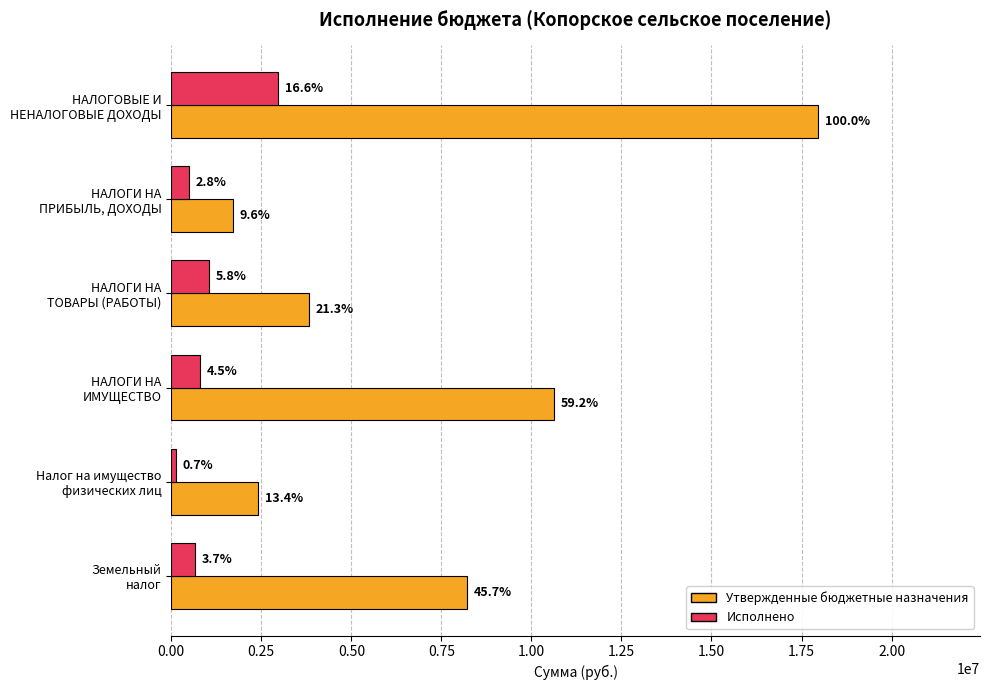

What are all the series names shown in the legend?

Утвержденные бюджетные назначения, Исполнено